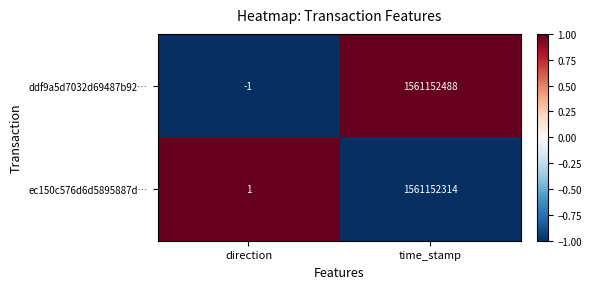

List the labels in order of ec150c576d6d5895887d… value, largest first.

time_stamp, direction